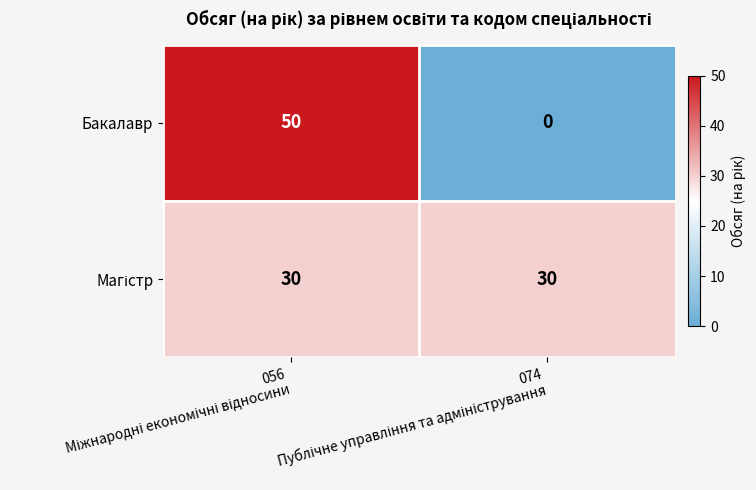

What is the greatest value displayed?

50